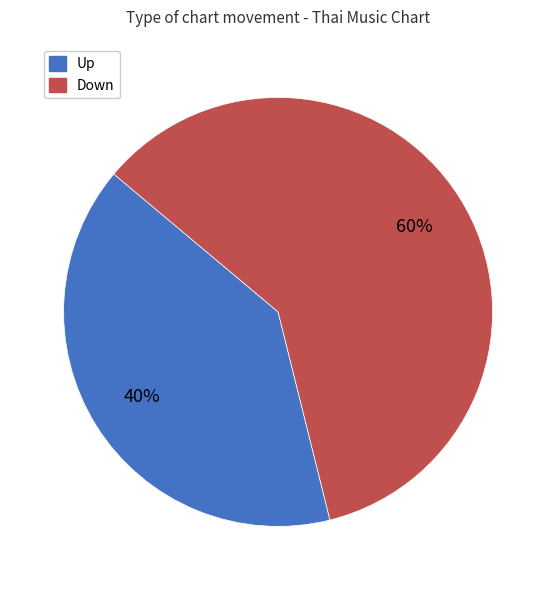

To the nearest percent, what is the difference between the largest and smallest slice percentages?

20%